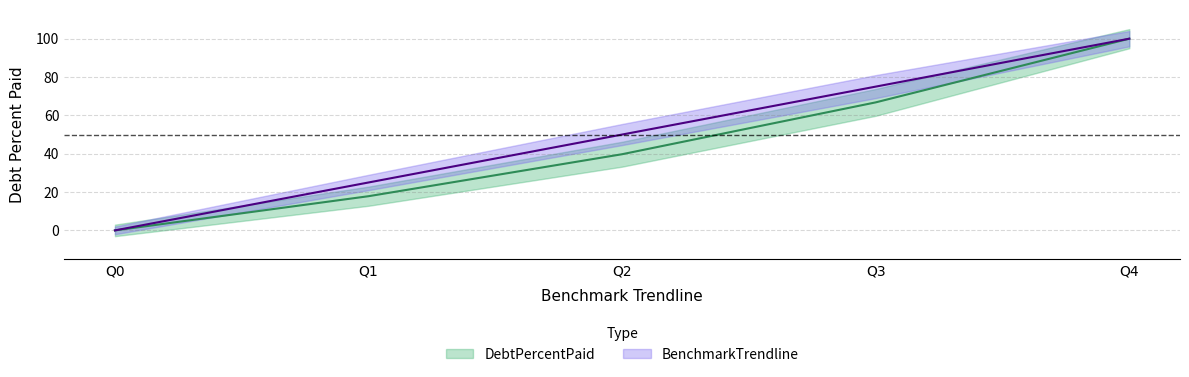

What is the difference between the maximum and minimum values in the DebtPercentPaid series?

100.0